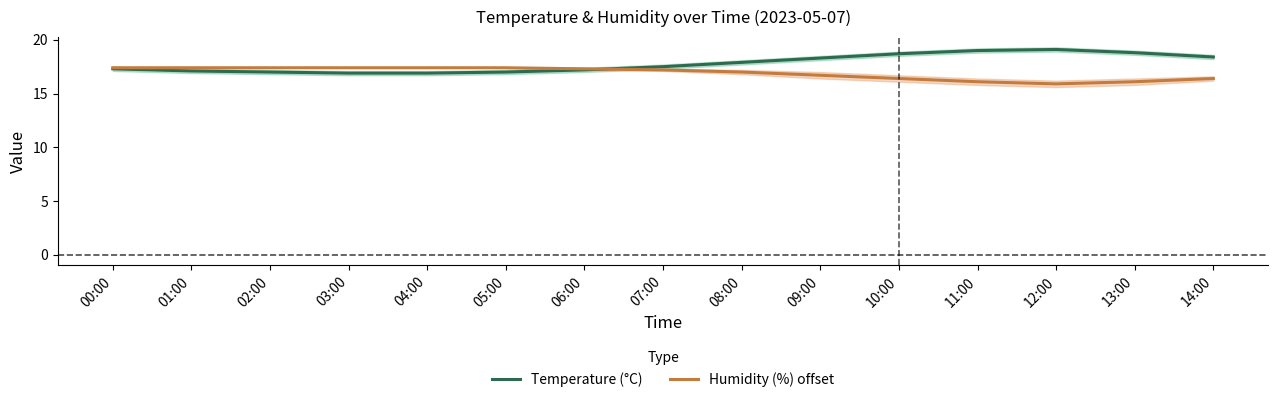

What value does the Humidity (%) offset series have at 14:00?

16.4